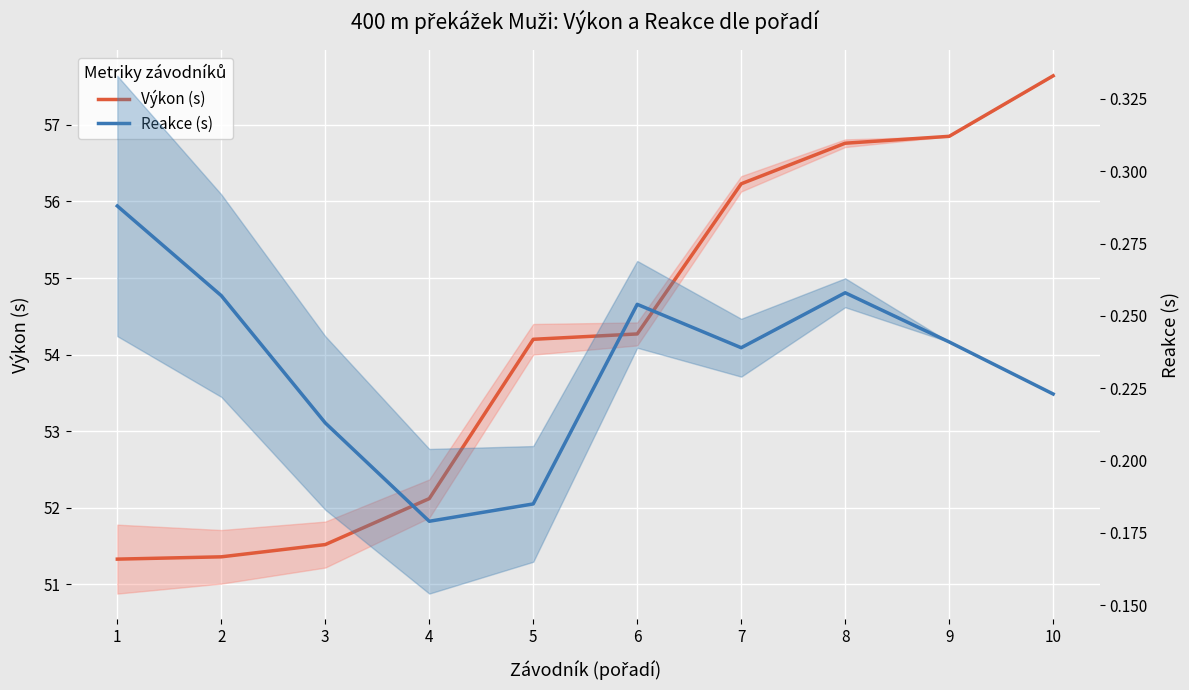

At which label does Výkon (s) first exceed 54?

5